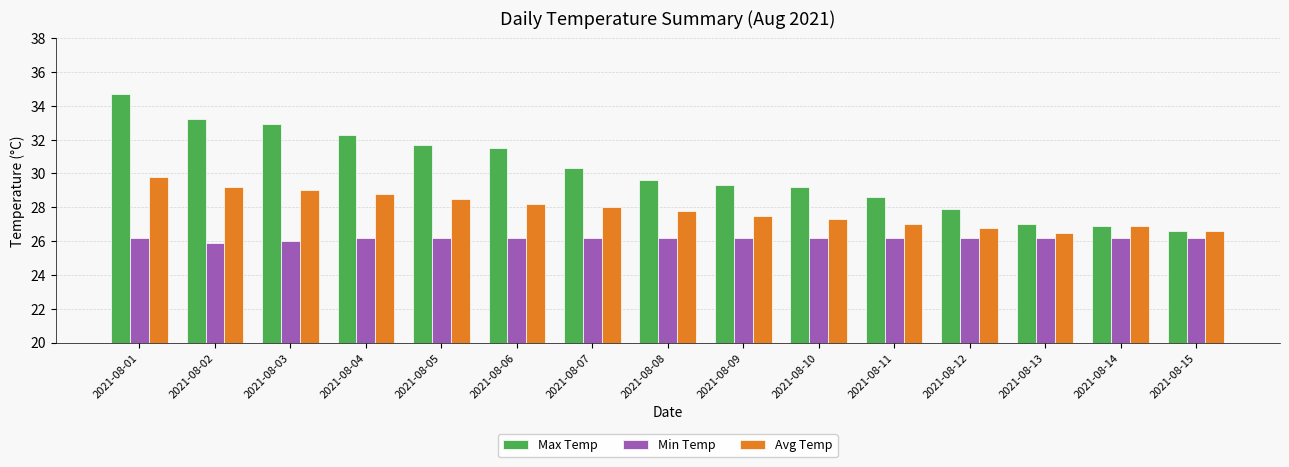

What is the value of the Max Temp bar at the 6th from the left?

31.5